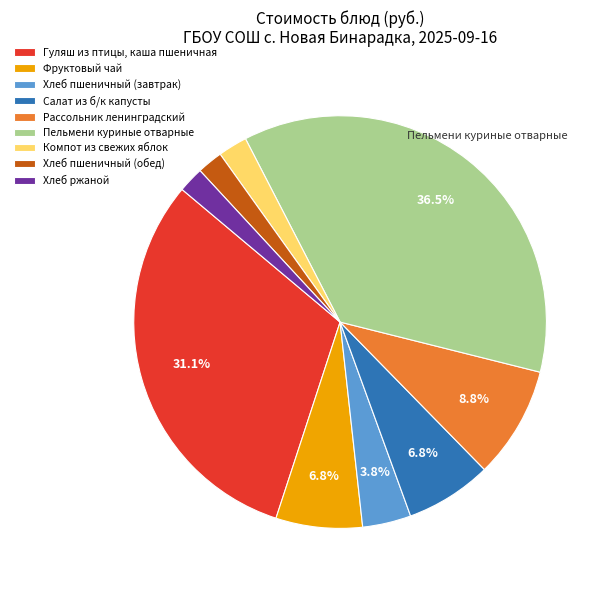

How many segments does this pie chart have?

9